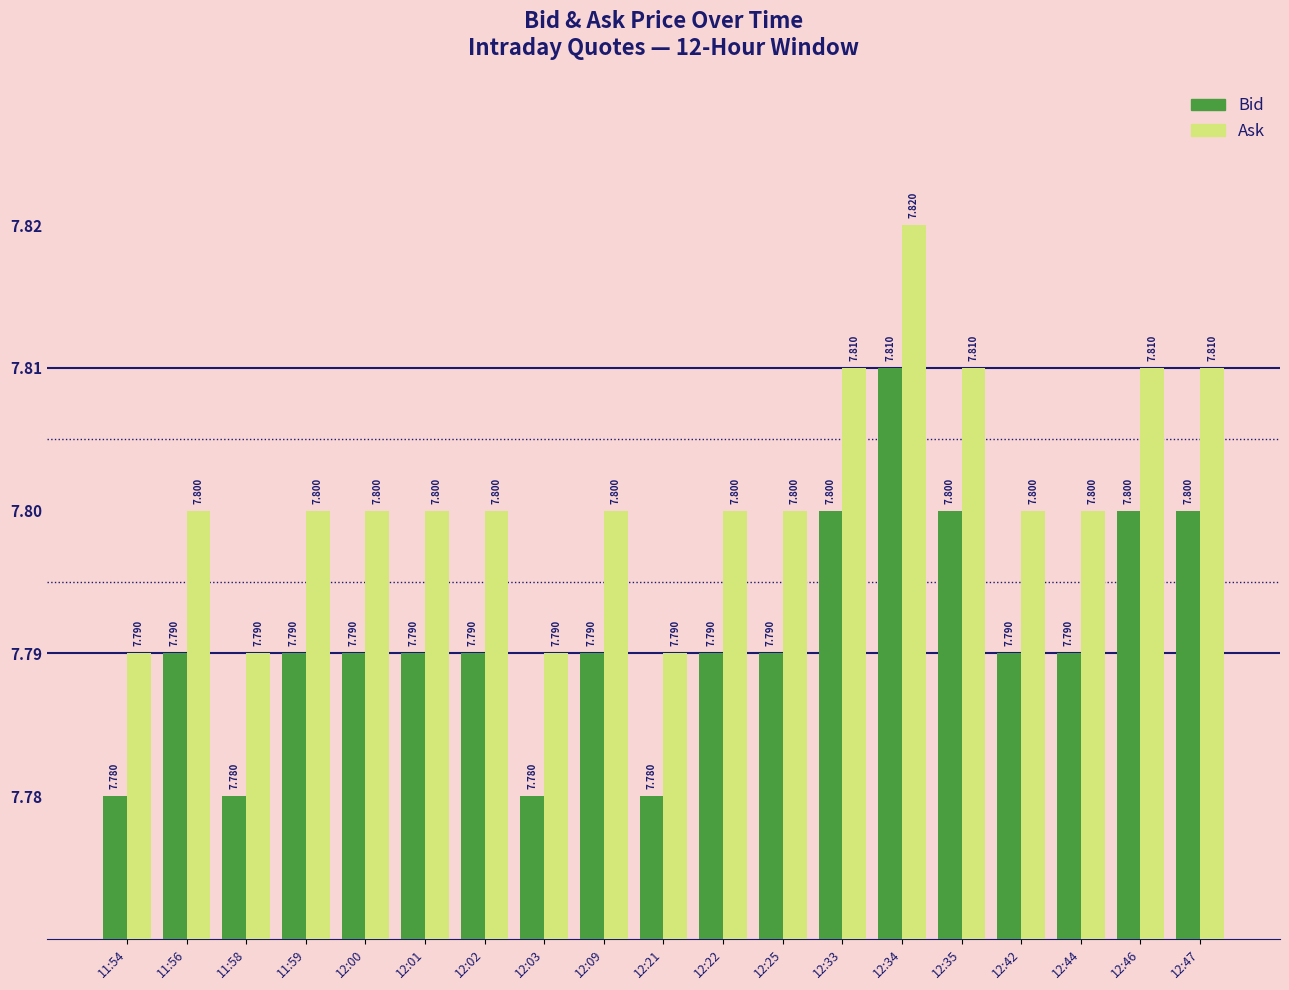

Is the value of Bid at 12:01 greater than the value of Ask at 12:25?

No